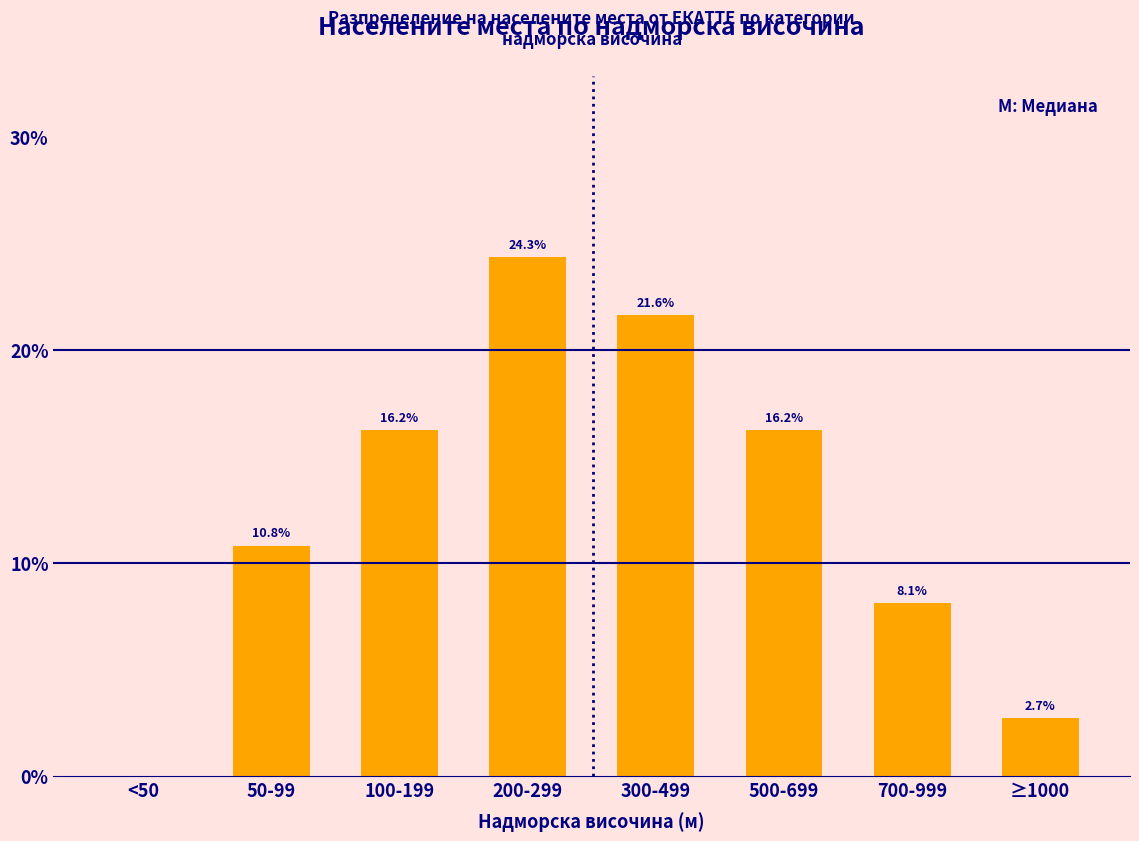

Reading left to right, list all the values displayed in this chart.

<50=0.0	50-99=10.8	100-199=16.2	200-299=24.3	300-499=21.6	500-699=16.2	700-999=8.1	≥1000=2.7